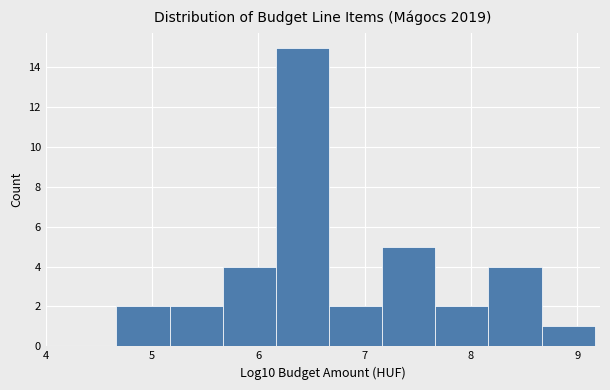

How tall is the bar that spans 7.7 to 8.2 on the x-axis? Neither the bar edges nor the heights are printed on the chart, so give them approximately, as read against the axes.

2